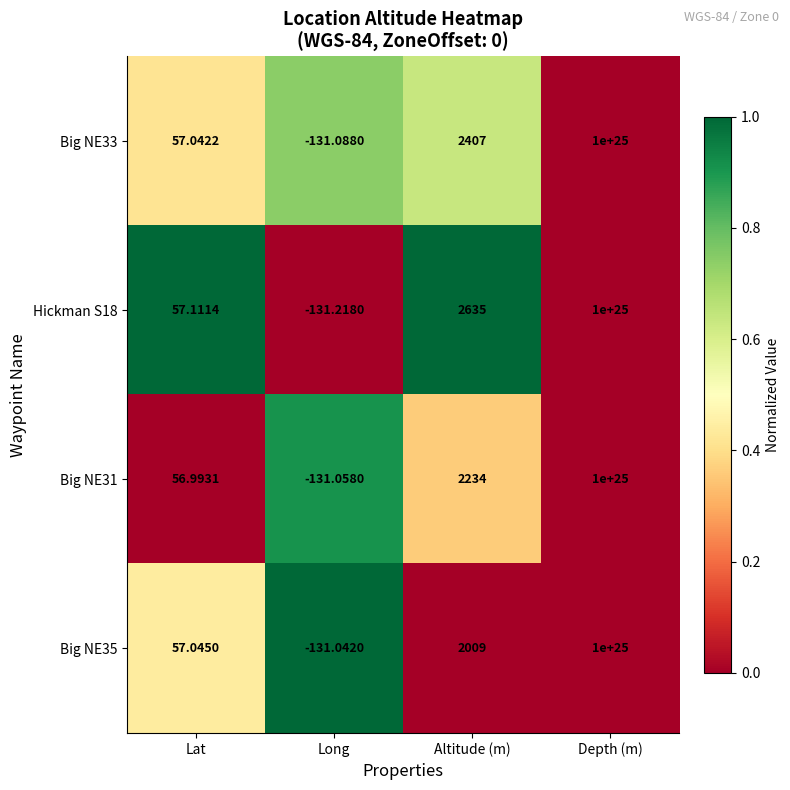

At which category is the sum across all series the highest?

Depth (m)